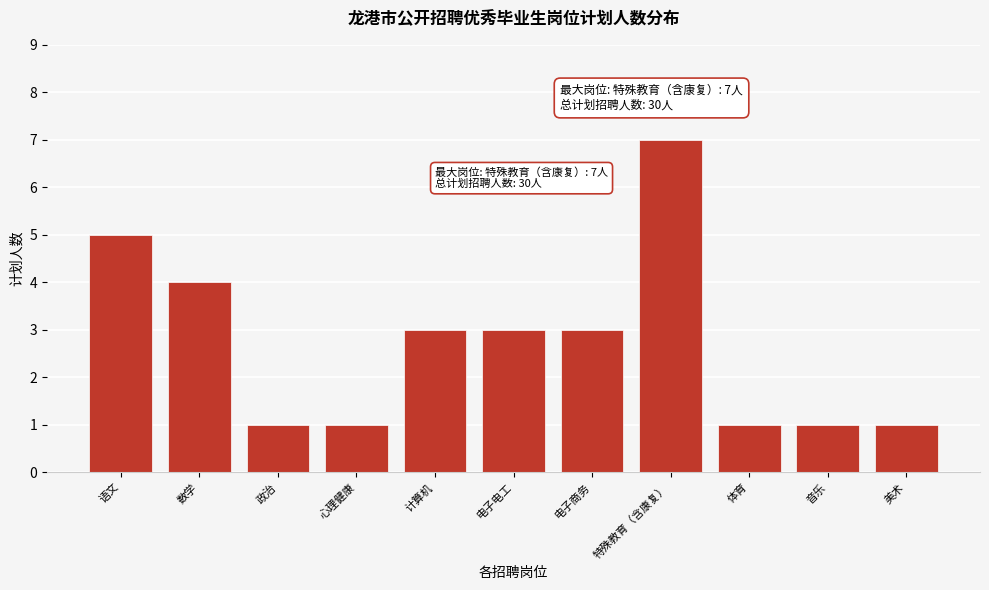

Reading left to right, extract all data points from this chart.

5	4	1	1	3	3	3	7	1	1	1